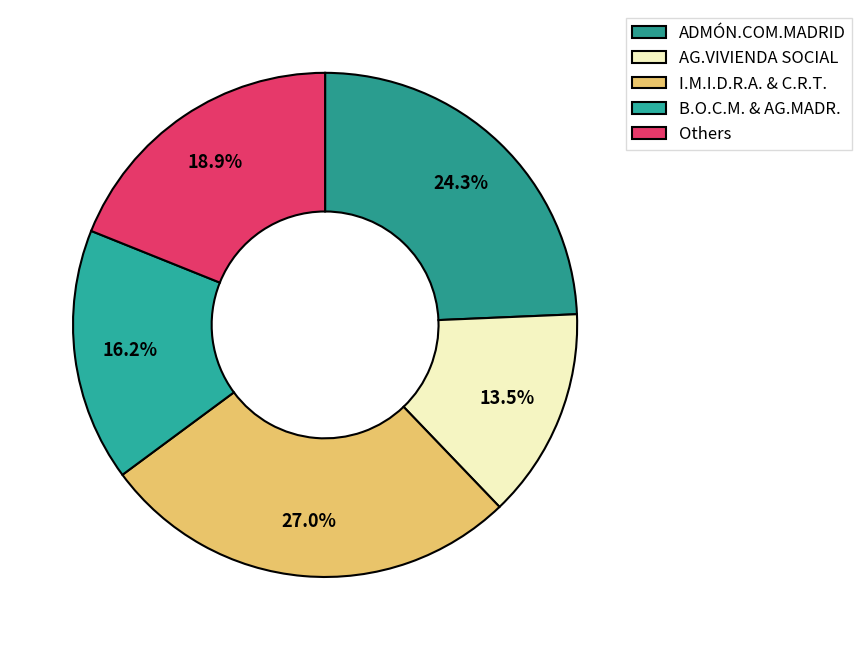

How many segments does this pie chart have?

5